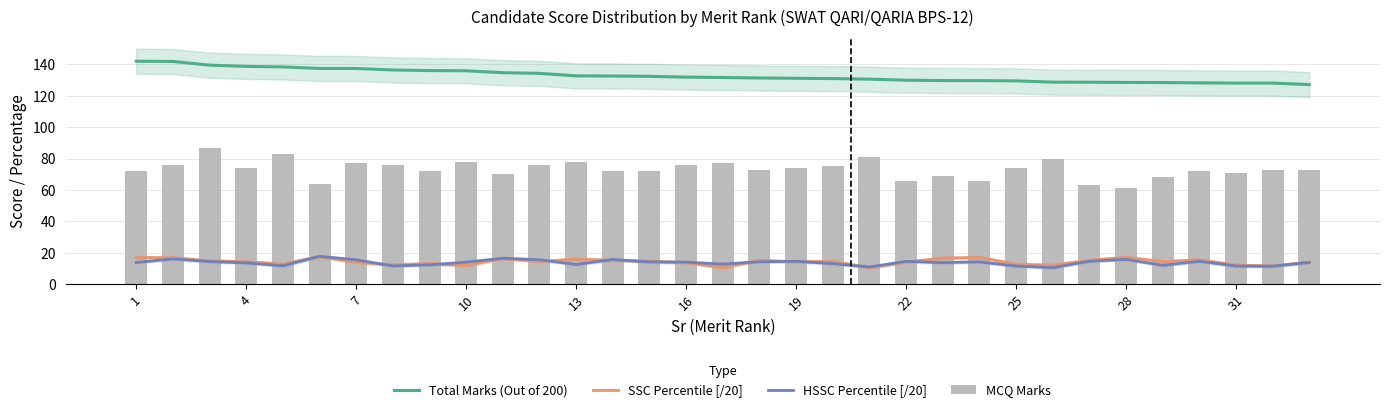

Between 27 and 4, which is larger?

4